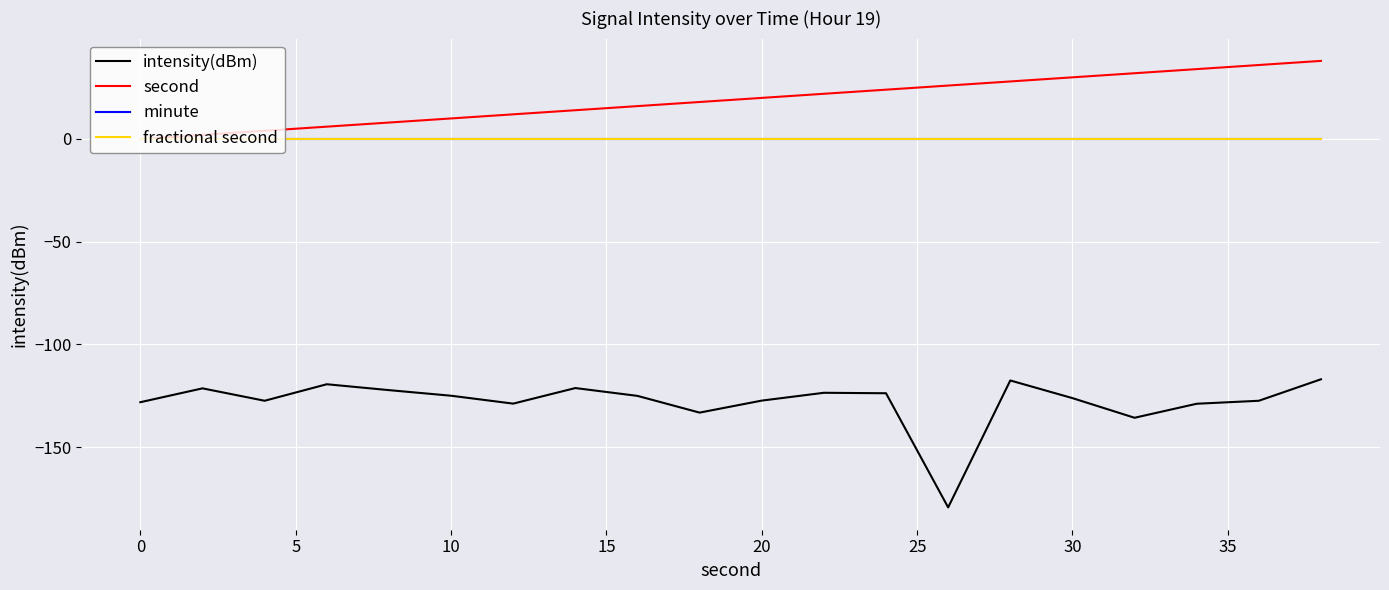

Does the chart have visible grid lines?

Yes